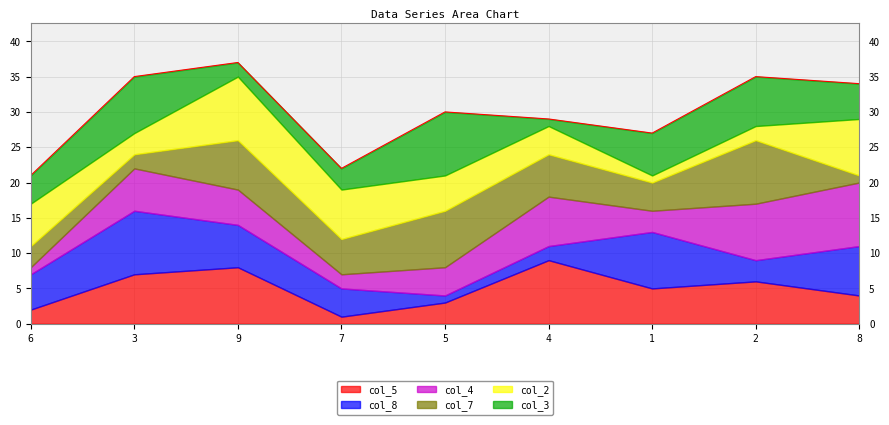

Which series changed the most between 3 and 7?

col_5